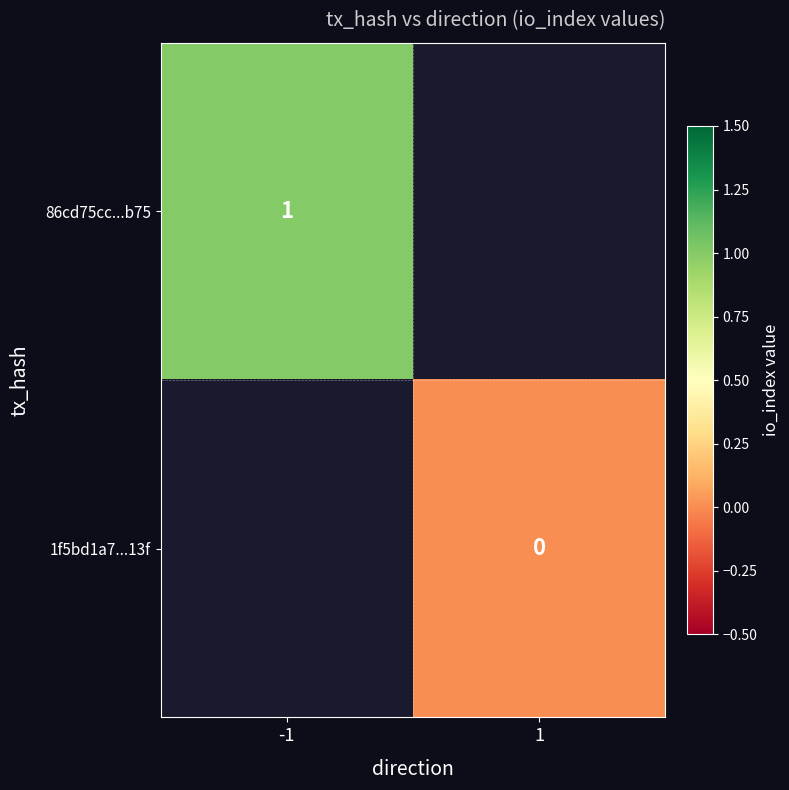

True or false: 86cd75cc...b75 has a value of 1 at -1.

True